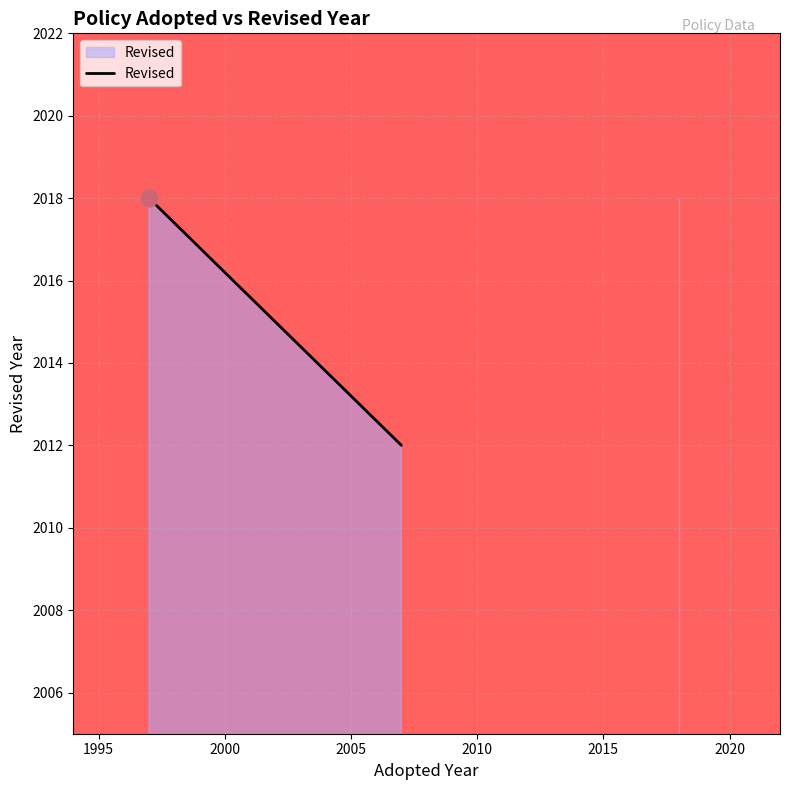

What is the change in value from 1997 to 2007?

-6